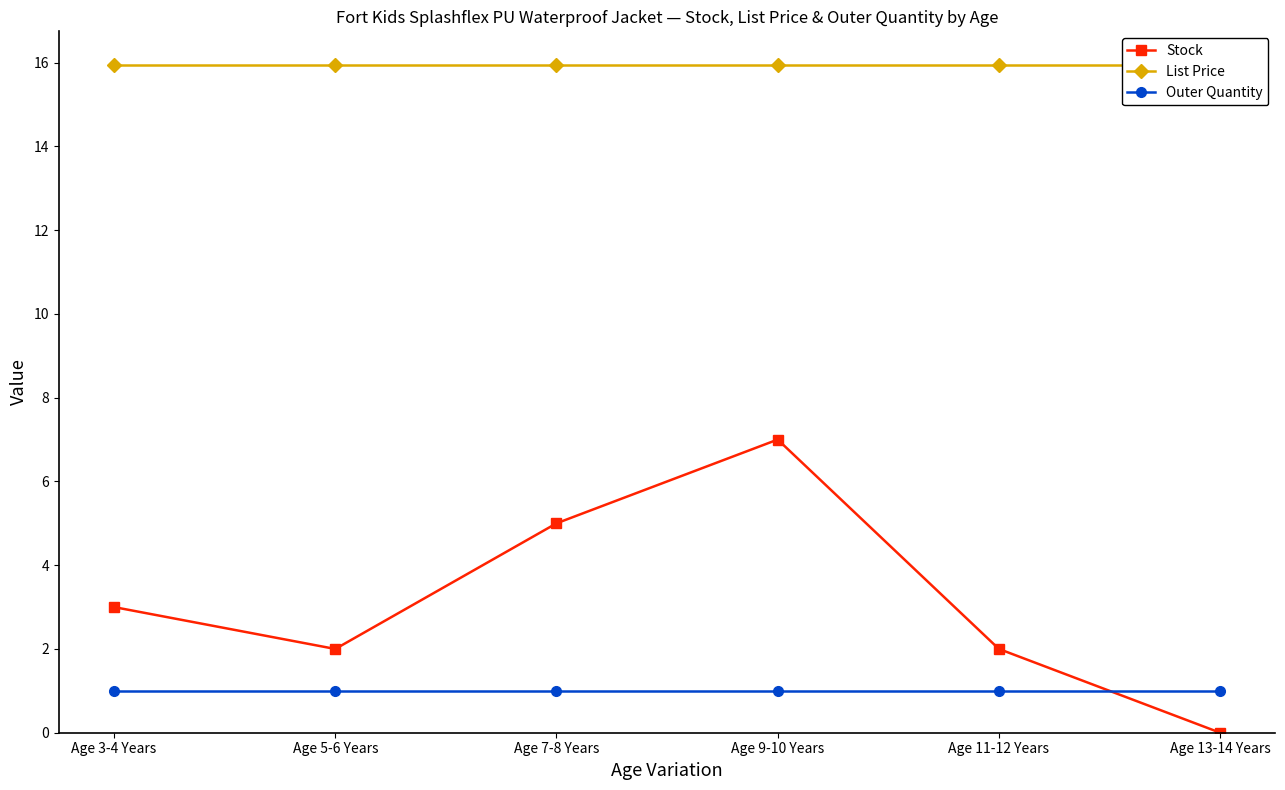

What is the average value of the List Price series?

15.9